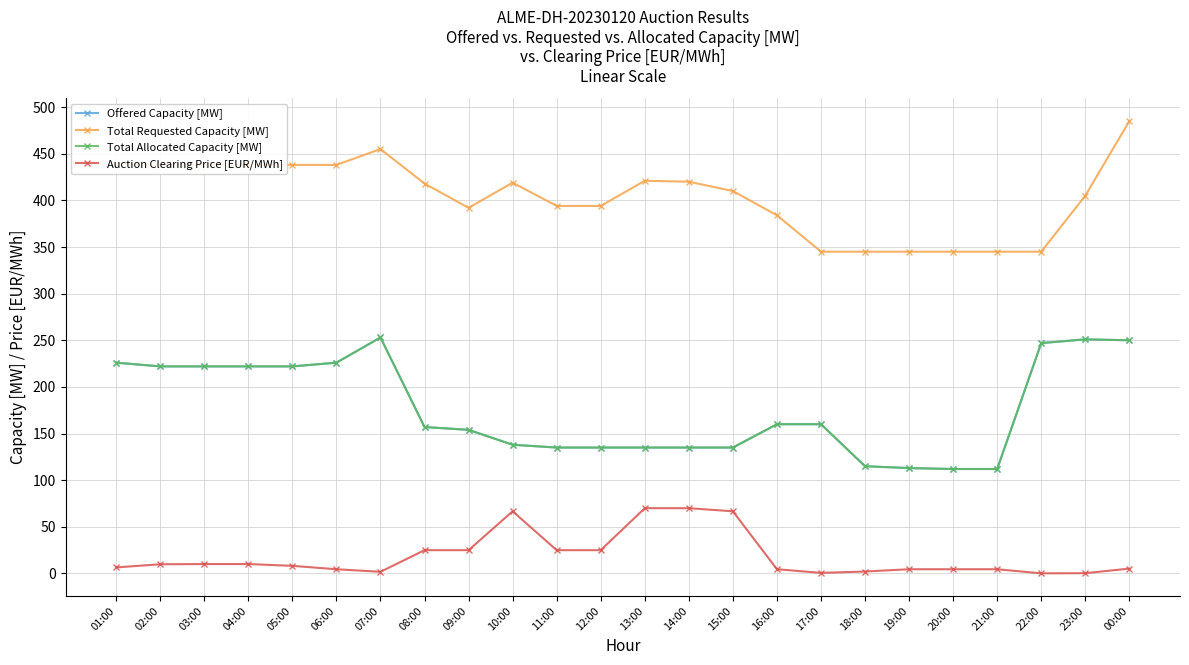

At which category is the sum across all series the highest?

00:00